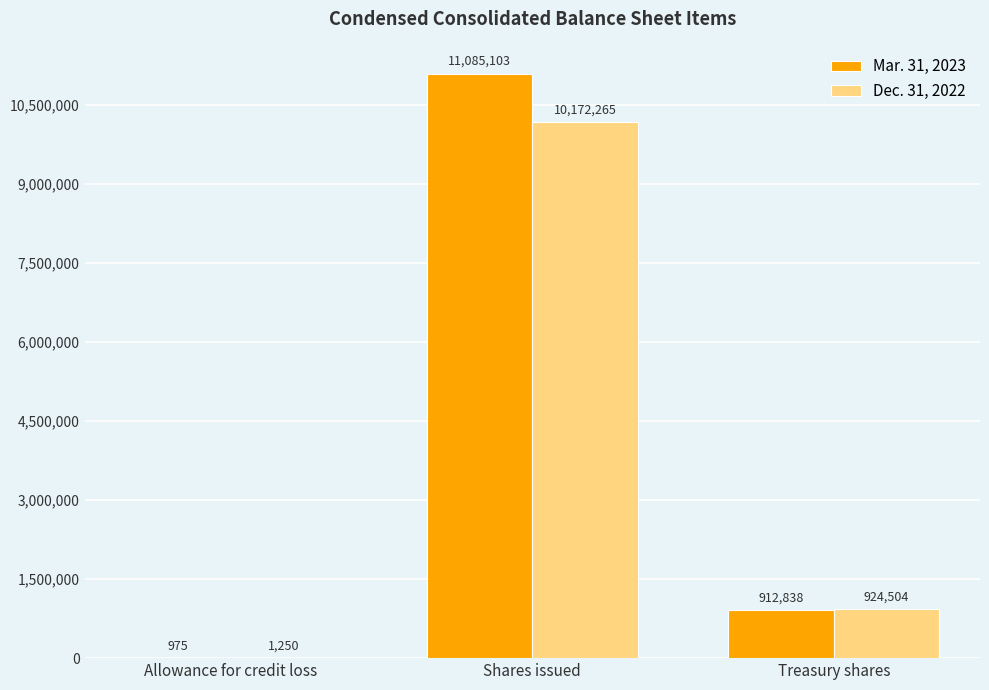

What are all the series names shown in the legend?

Mar. 31, 2023, Dec. 31, 2022